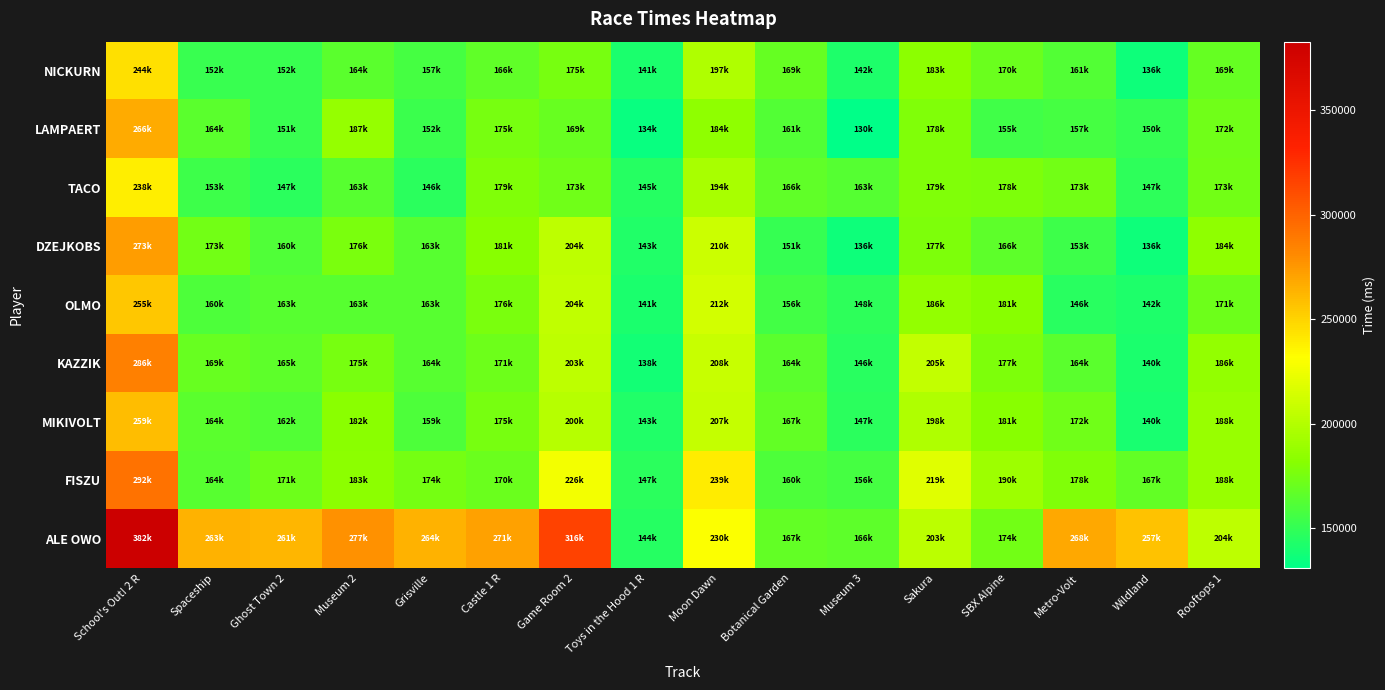

How many data points does each series have?

16